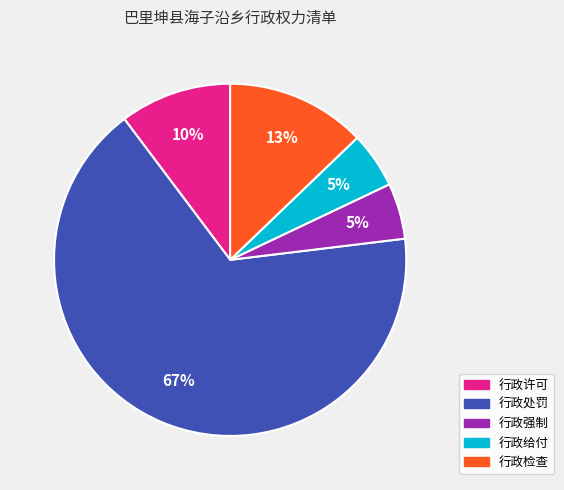

Which has a higher value, 行政许可 or 行政处罚?

行政处罚